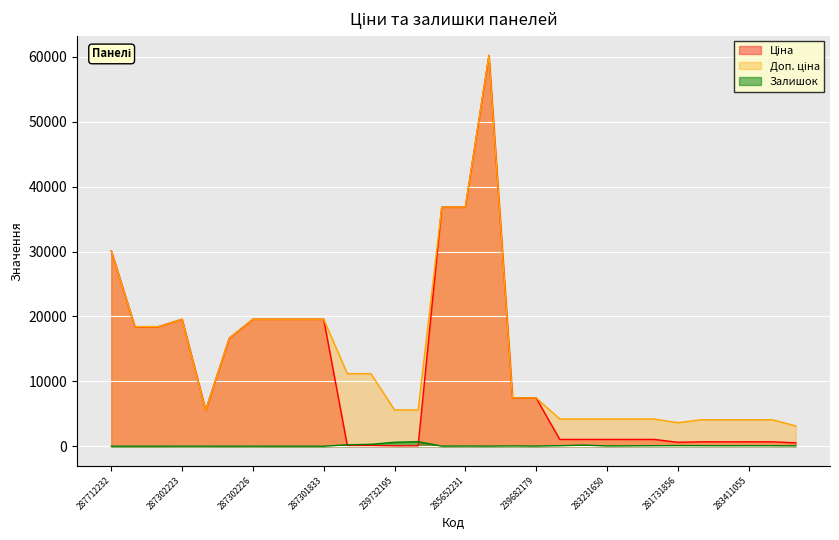

What are all the series names shown in the legend?

Ціна, Доп. ціна, Залишок